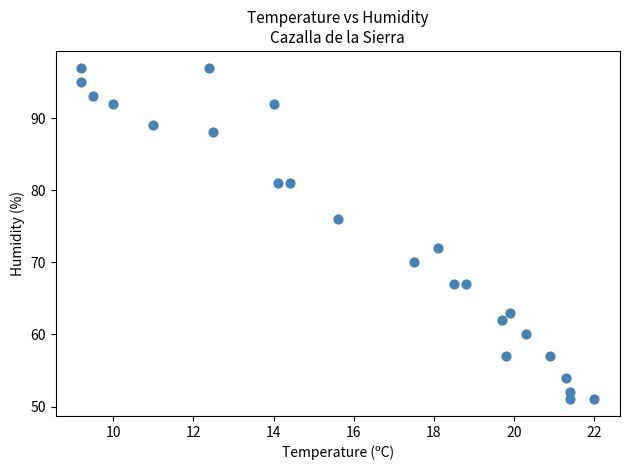

What is the range of Y values (max minus min)?

46